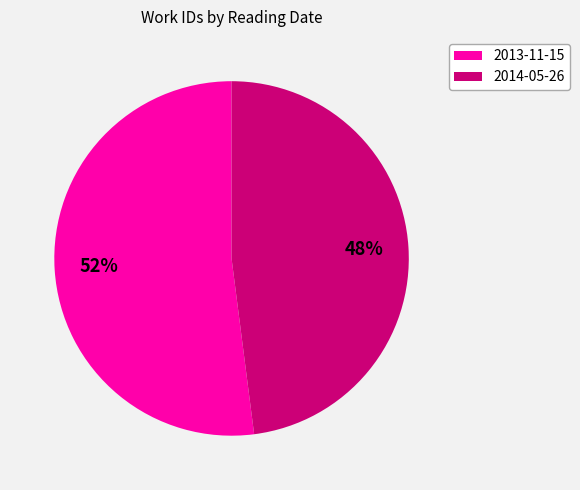

Which slice is the smallest?

2014-05-26